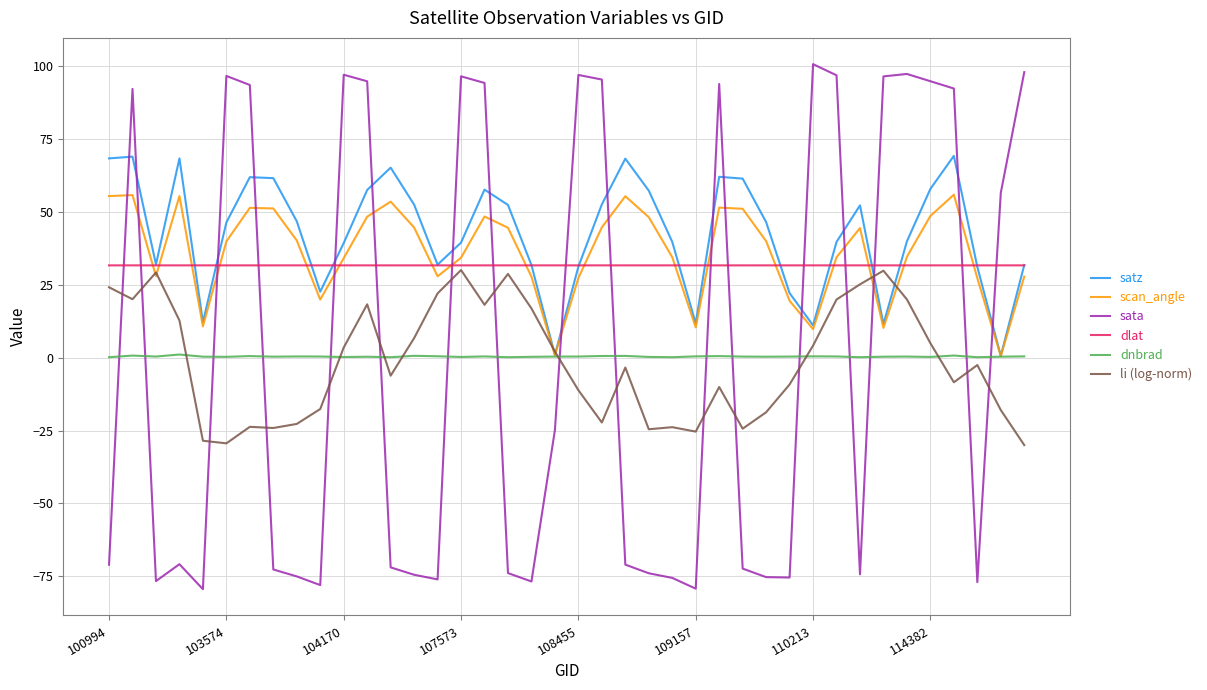

Which series has the largest range (max minus min)?

sata